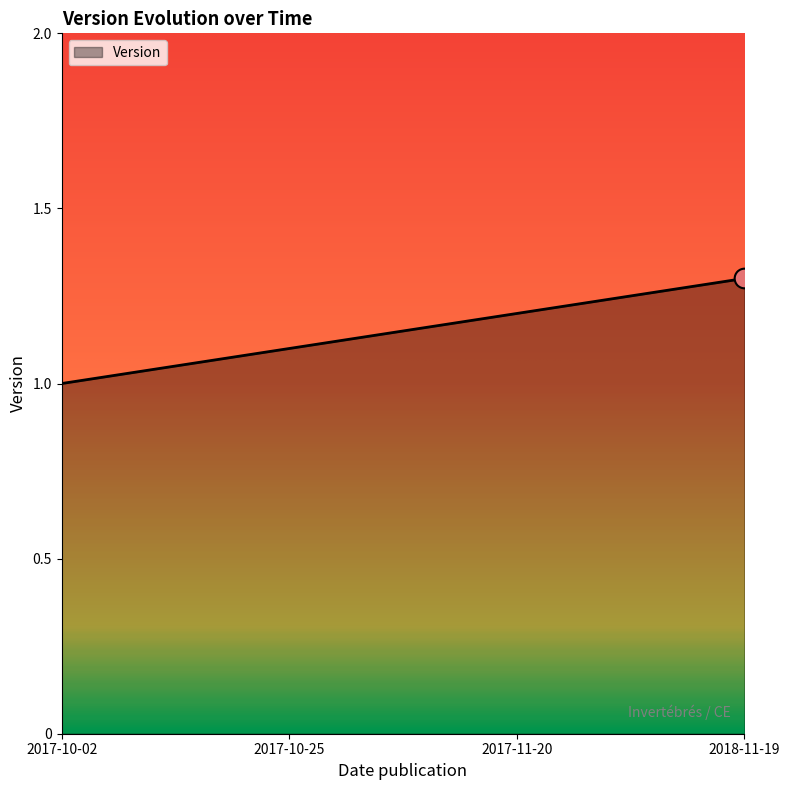

Which has a higher value, 2017-10-25 or 2017-10-02?

2017-10-25